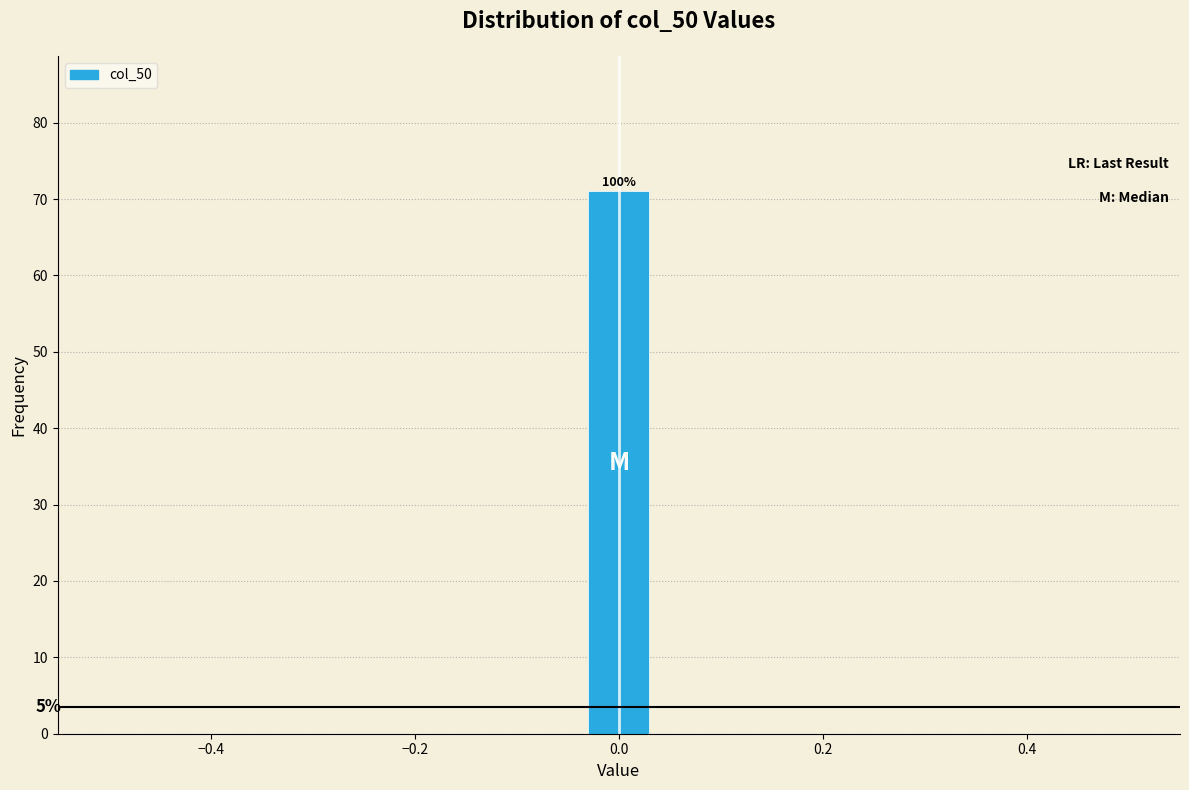

Around what value on the x-axis is the tallest bar? Give the approximate position of its centre, as read against the axis.

0.00